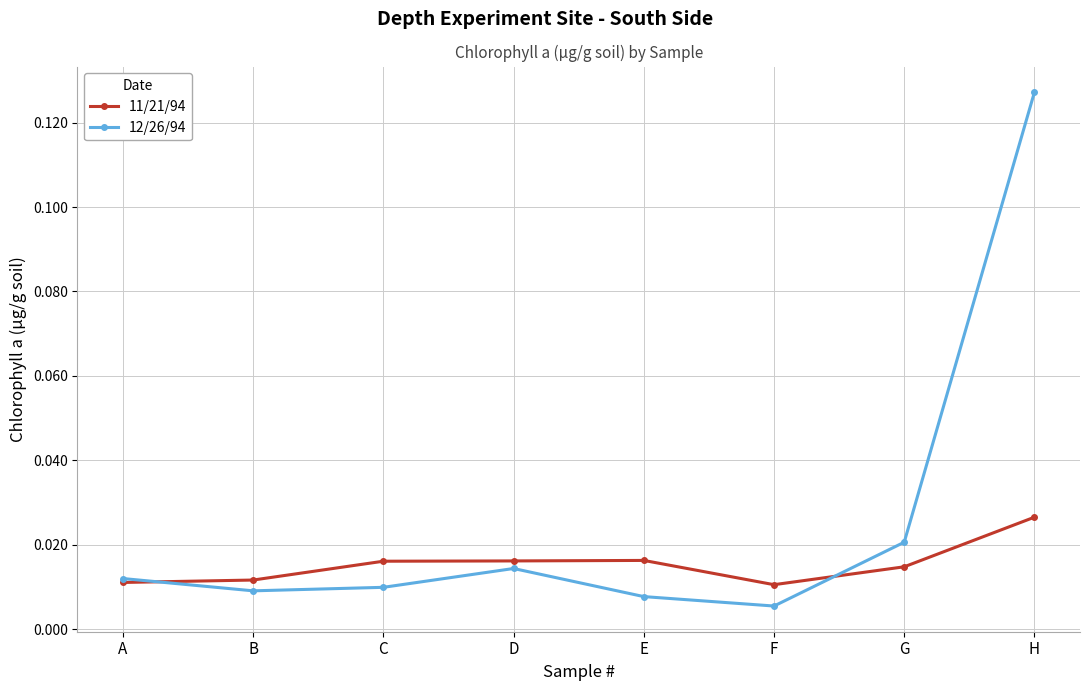

At which category does 12/26/94 reach its first local peak?

D